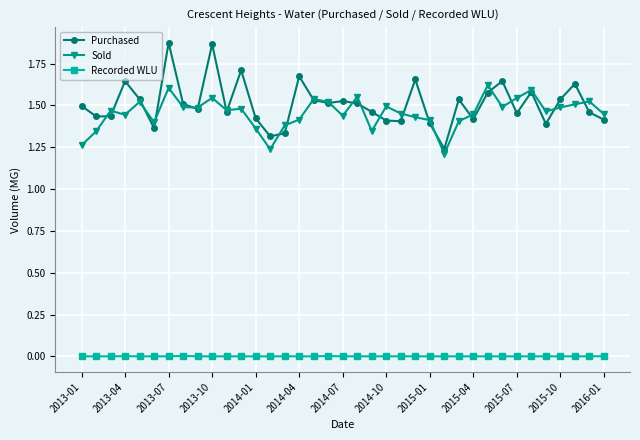

True or false: Recorded WLU has more than 2 points higher than both neighbors.

True